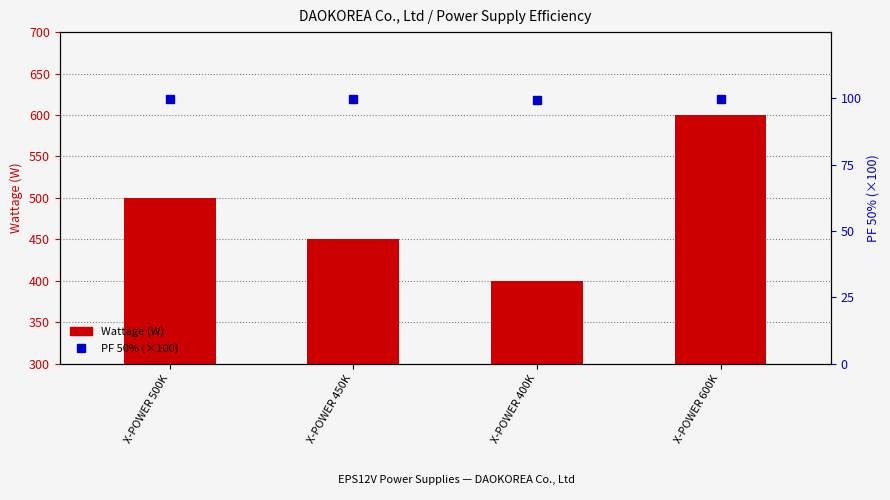

Which series has the largest range (max minus min)?

Wattage (W)